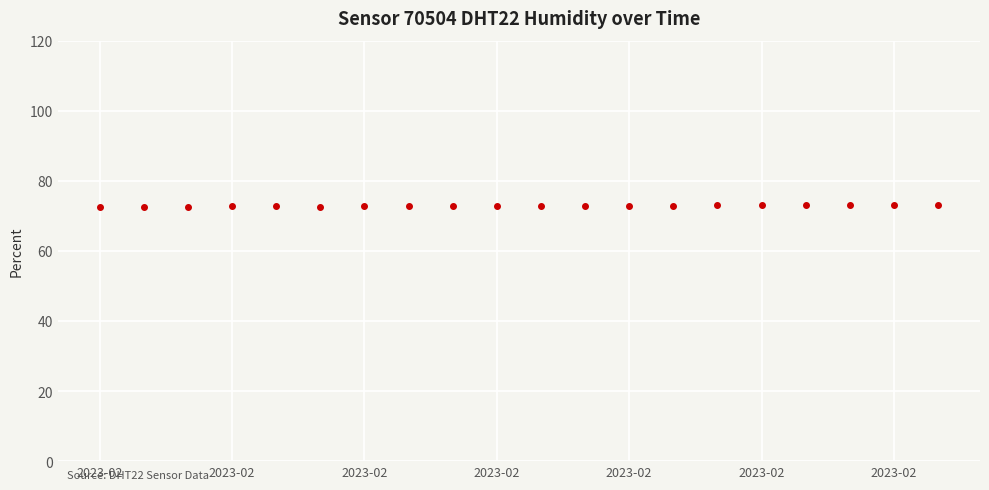

What is the average value?

72.8